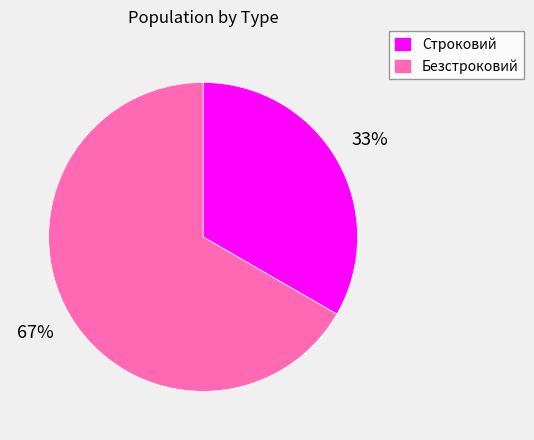

Rank the categories by value from lowest to highest.

Строковий, Безстроковий